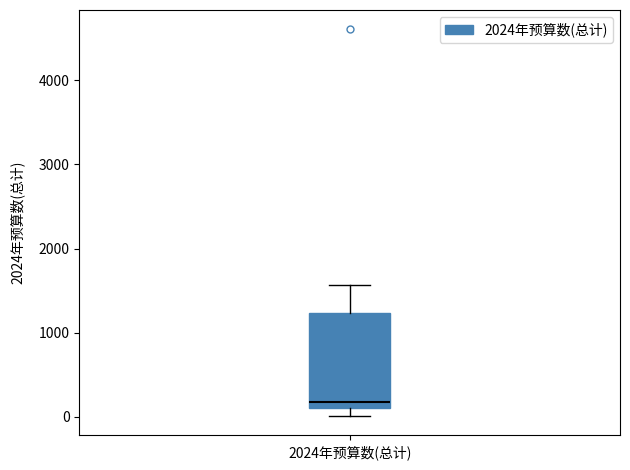

Transcribe this box plot: give where the median line is, the range the box spans, and where the two whiskers end, as read against the y-axis. The values are not printed on the chart, so give them approximately, as read against the axis.

median 200, box 100 to 1200, whiskers 0 to 1600